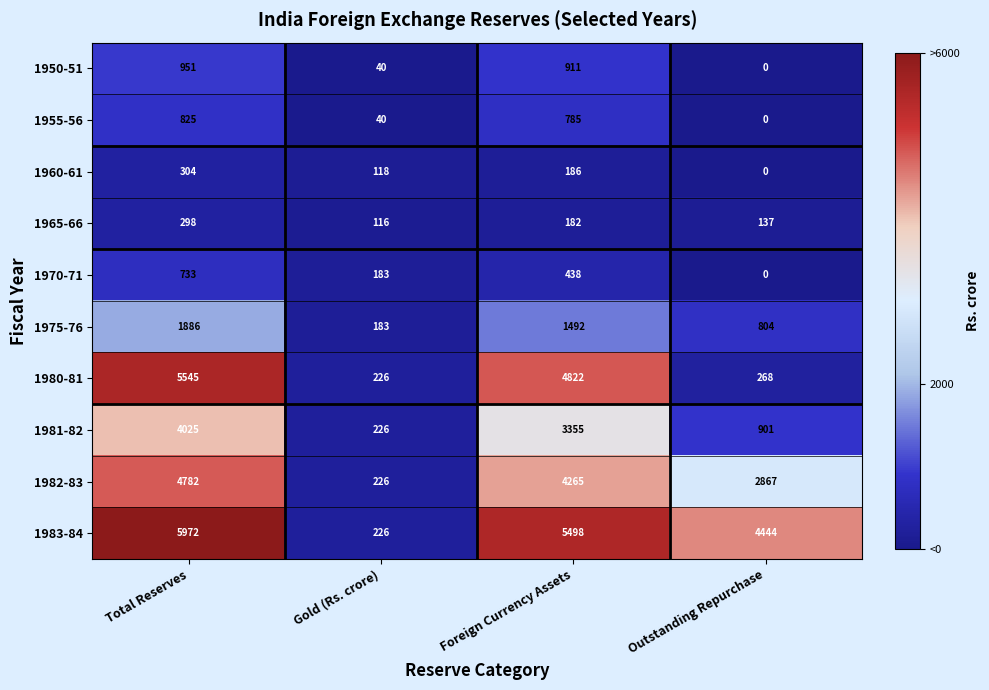

What is the average value of the 1982-83 series?

3035